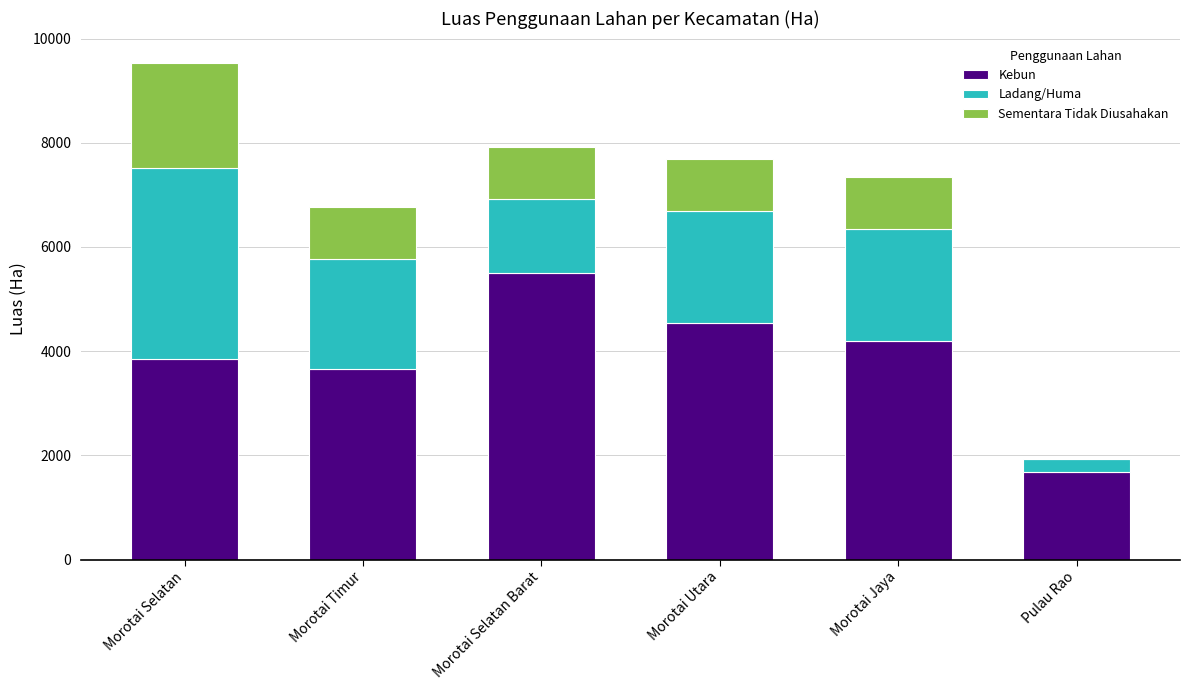

Which category has the highest value in the Kebun series?

Morotai Selatan Barat